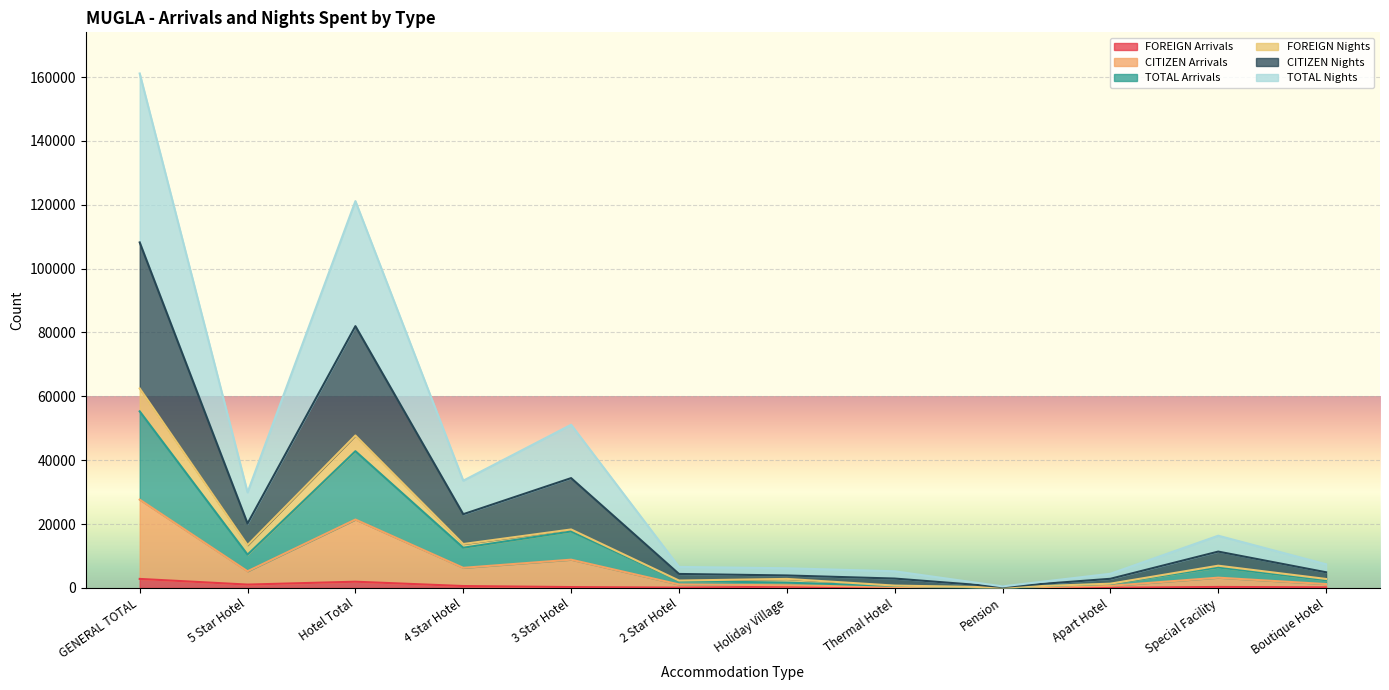

Rank the categories by CITIZEN Nights value from lowest to highest.

Pension, Apart Hotel, Thermal Hotel, Holiday Village, 2 Star Hotel, Boutique Hotel, Special Facility, 5 Star Hotel, 4 Star Hotel, 3 Star Hotel, Hotel Total, GENERAL TOTAL